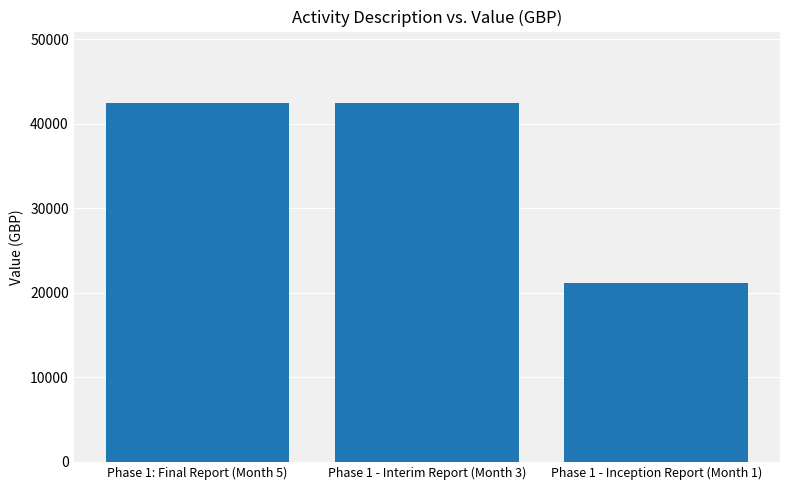

What is the difference between the maximum and minimum values?

21223.2